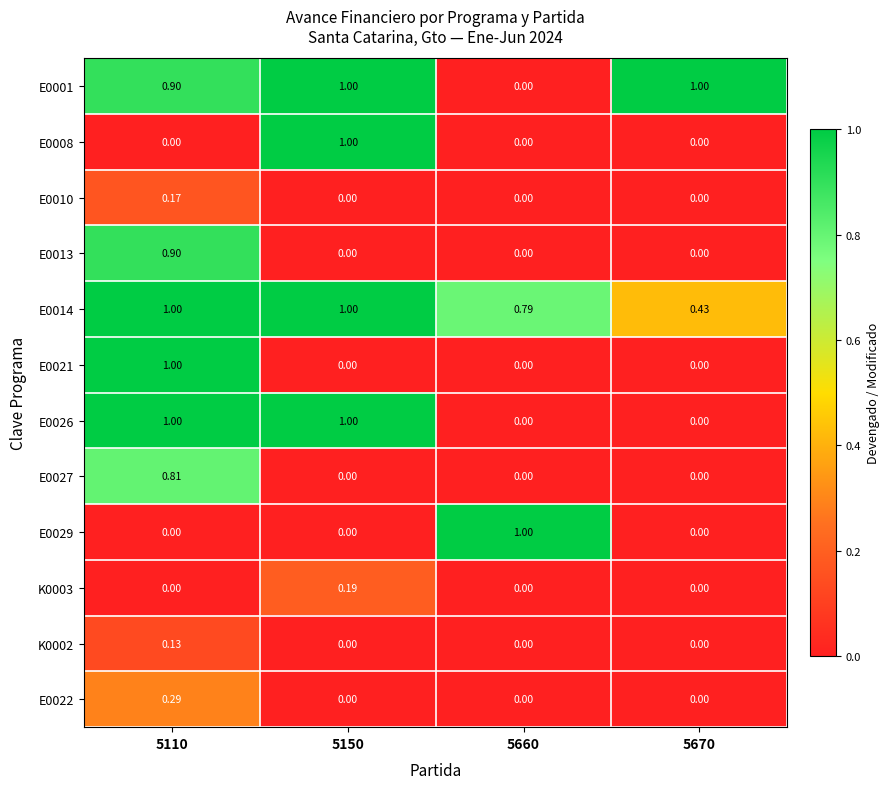

At which category is the sum across all series the highest?

5110